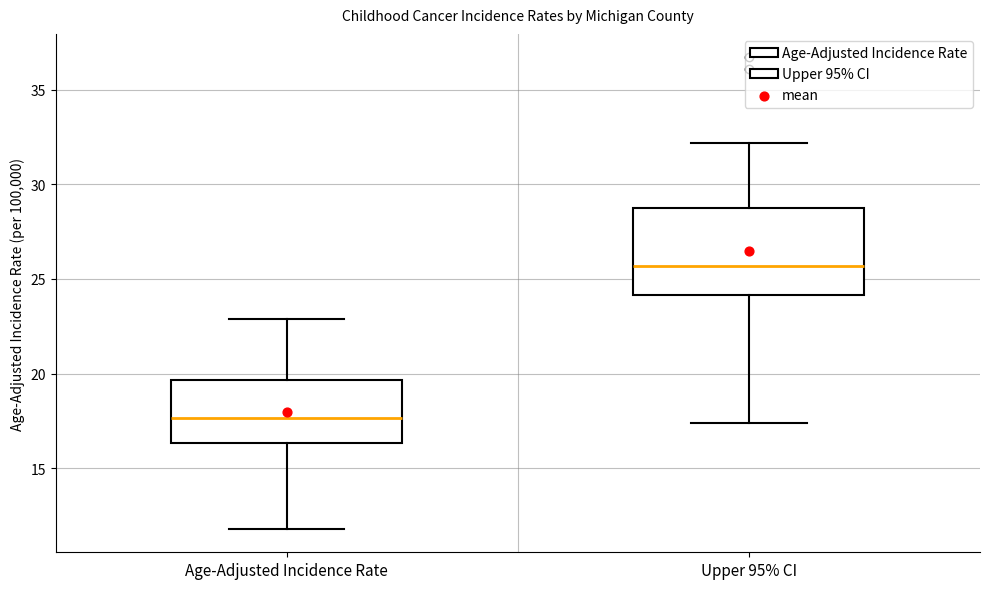

Where does the lower whisker of the box for Age-Adjusted Incidence Rate end on the y-axis? The values are not printed on the chart, so give them approximately, as read against the axis.

12.0